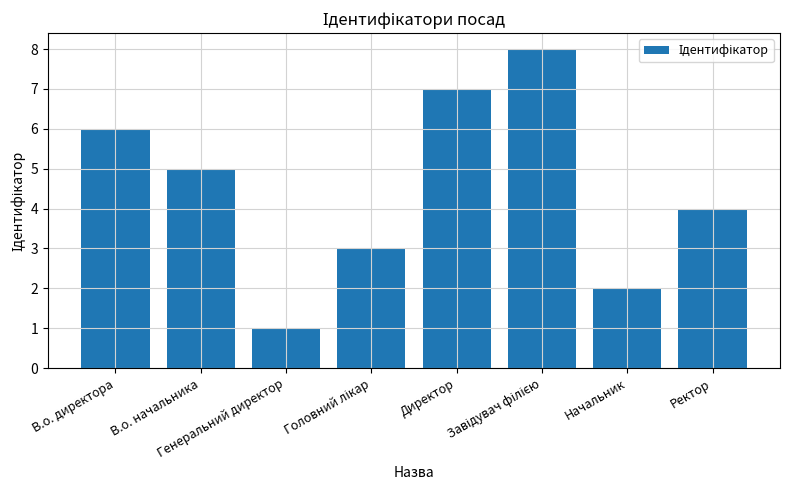

What is the greatest value displayed?

8